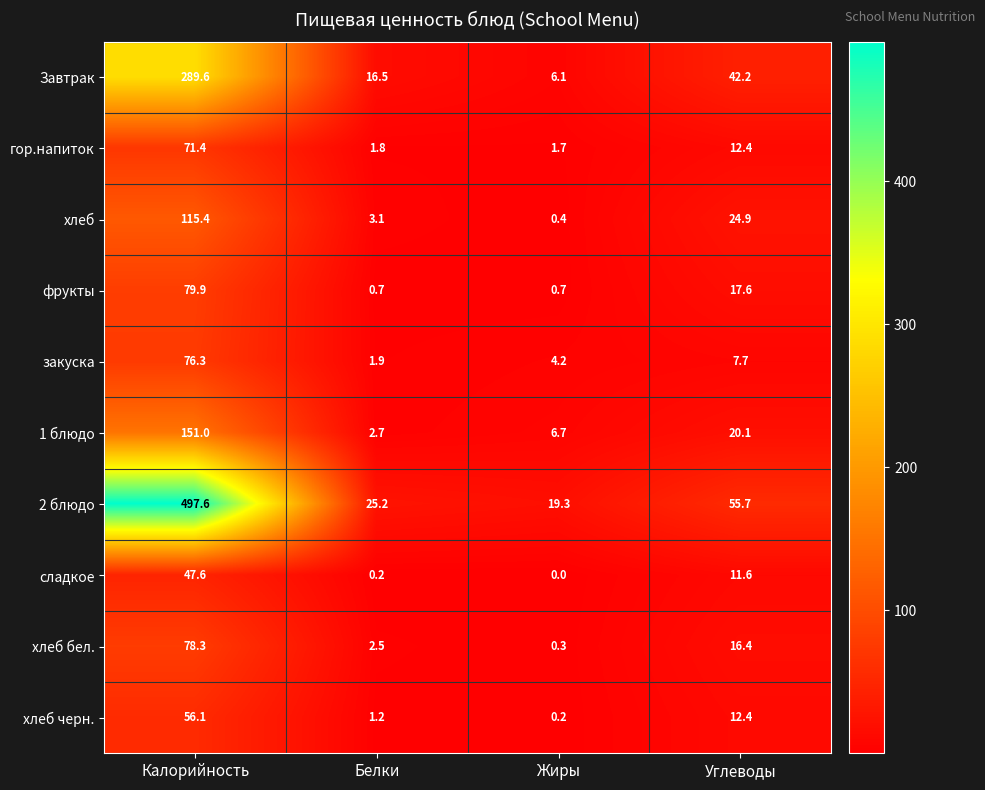

Is it true that закуска equals 5.3 at Углеводы?

False